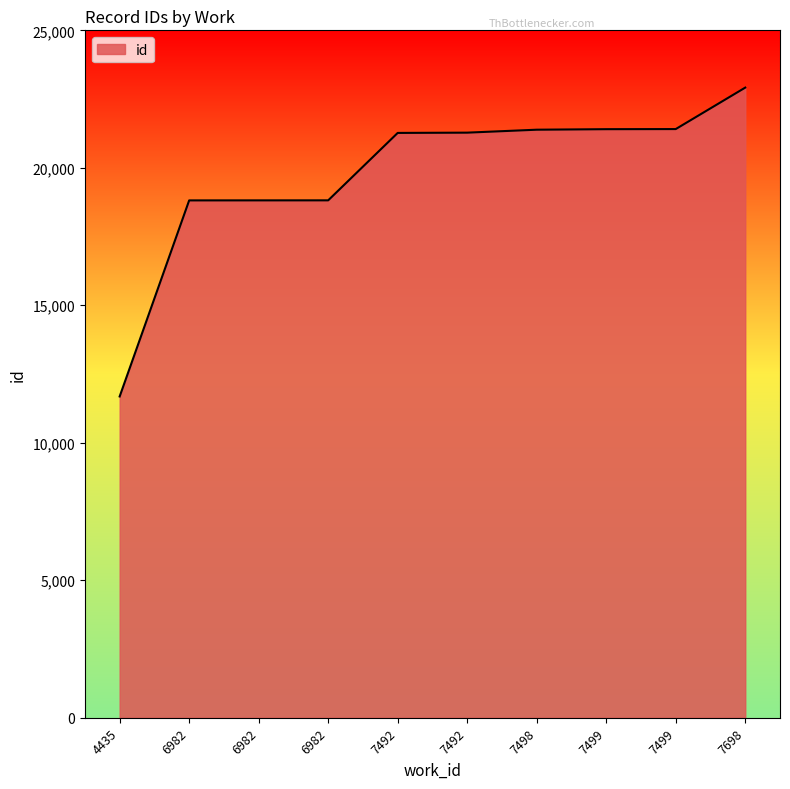

How many lines are shown in the chart?

1